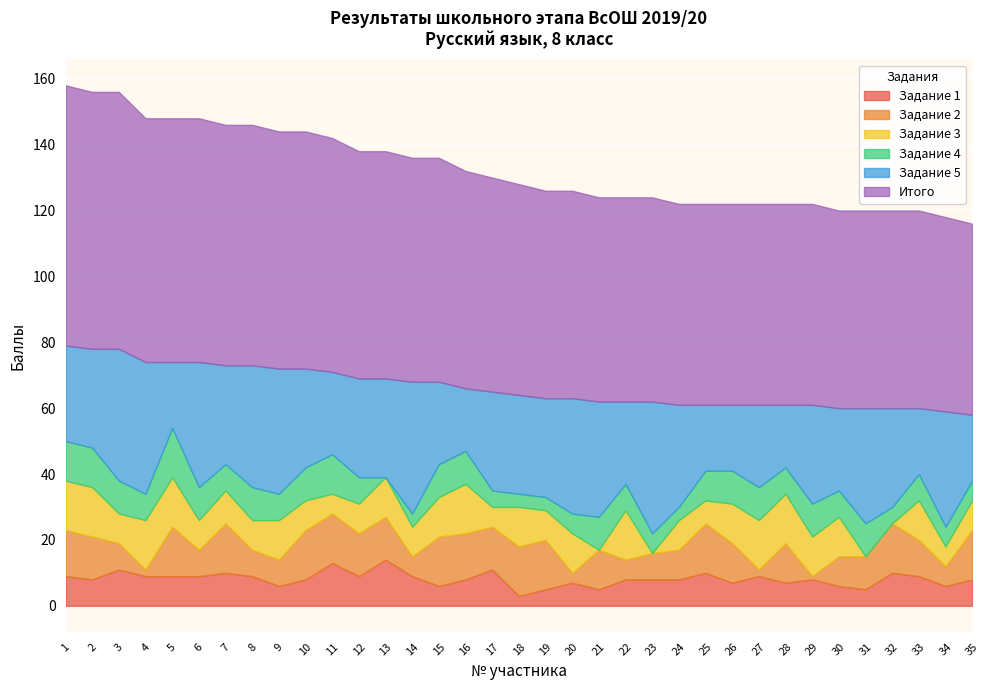

Is the value of Задание 4 at 10 greater than the value of Задание 1 at 4?

Yes